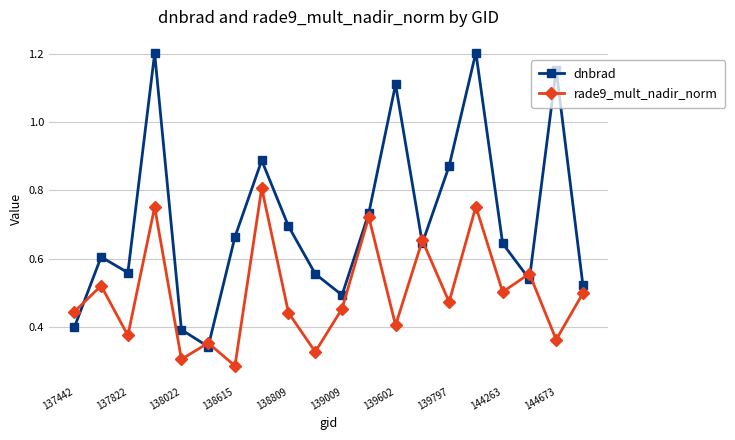

Which series has the widest spread of values?

dnbrad